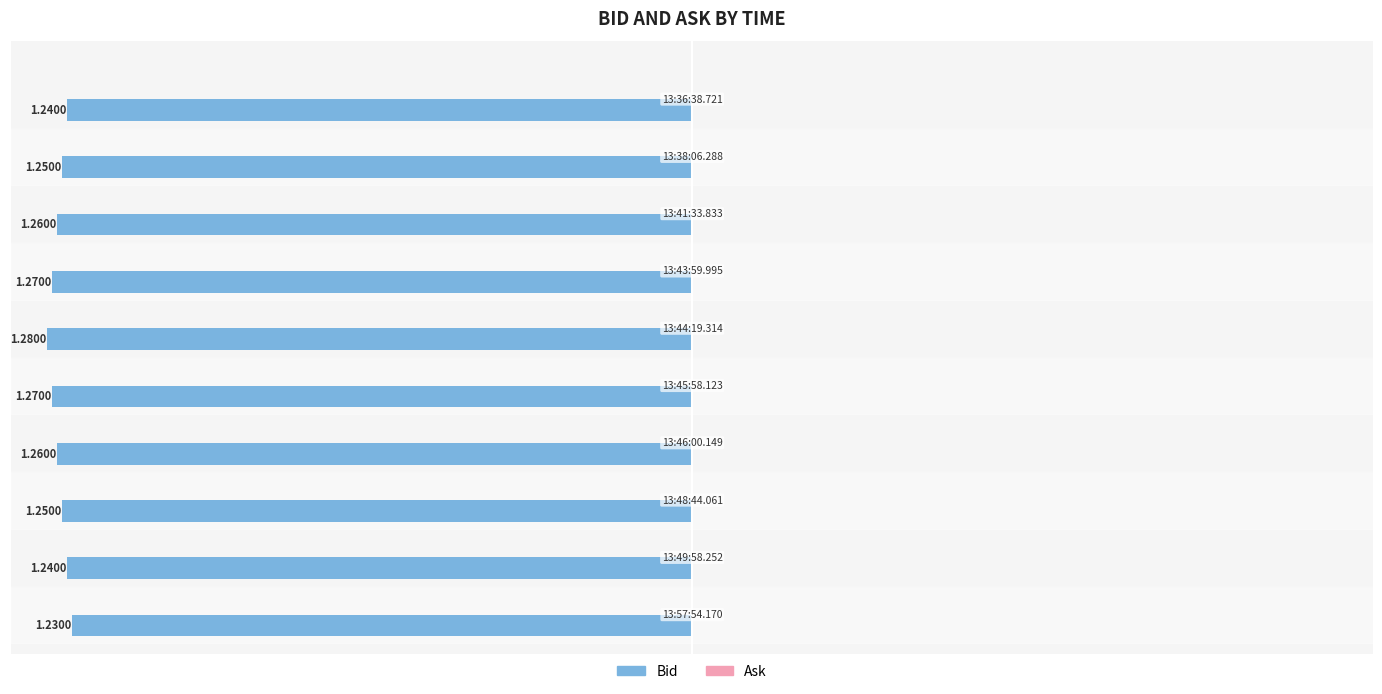

How many bars are there in total?

10